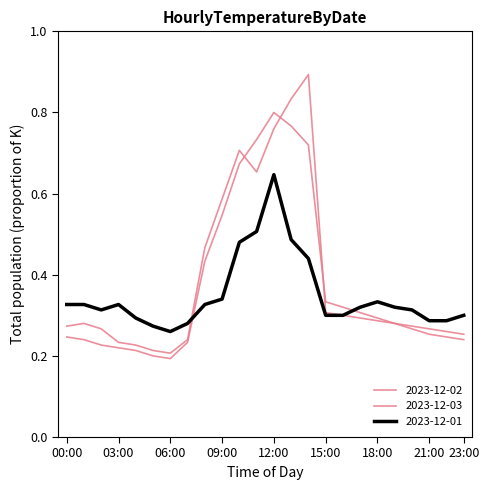

How many lines are shown in the chart?

3